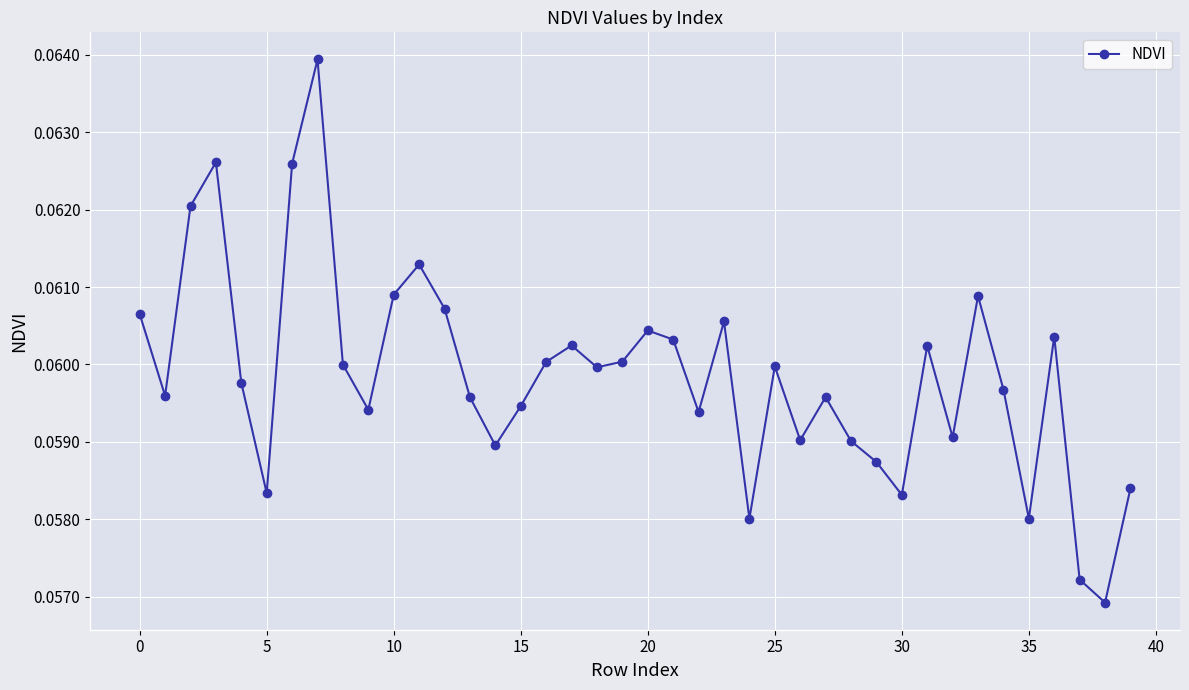

How many values are between 0 and 1?

40